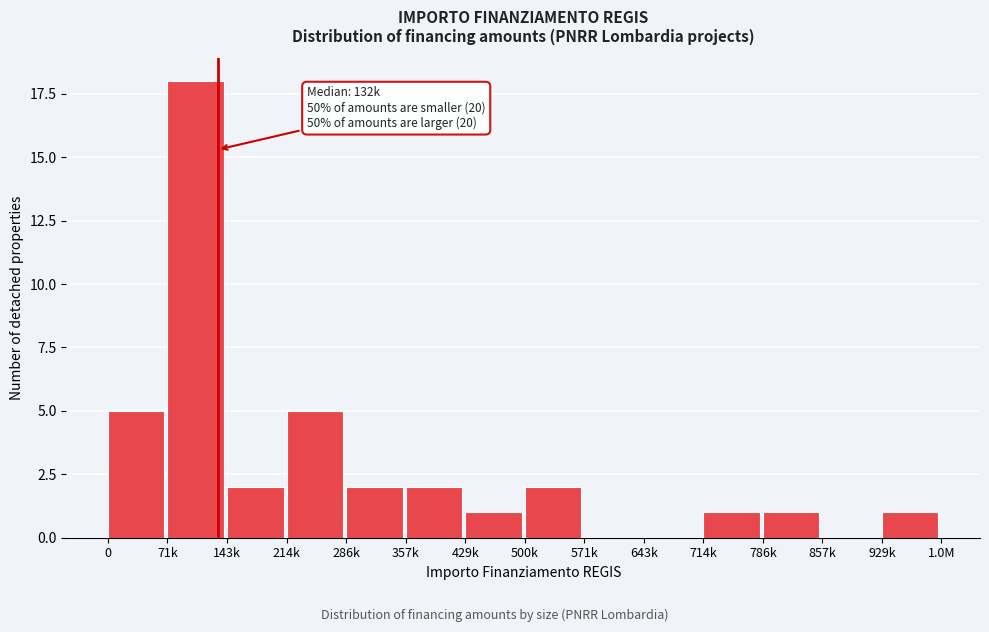

Reading left to right, list all the values displayed in this chart.

0=5	71k=18	143k=2	214k=5	286k=2	357k=2	429k=1	500k=2	571k=0	643k=0	714k=1	786k=1	857k=0	929k=1